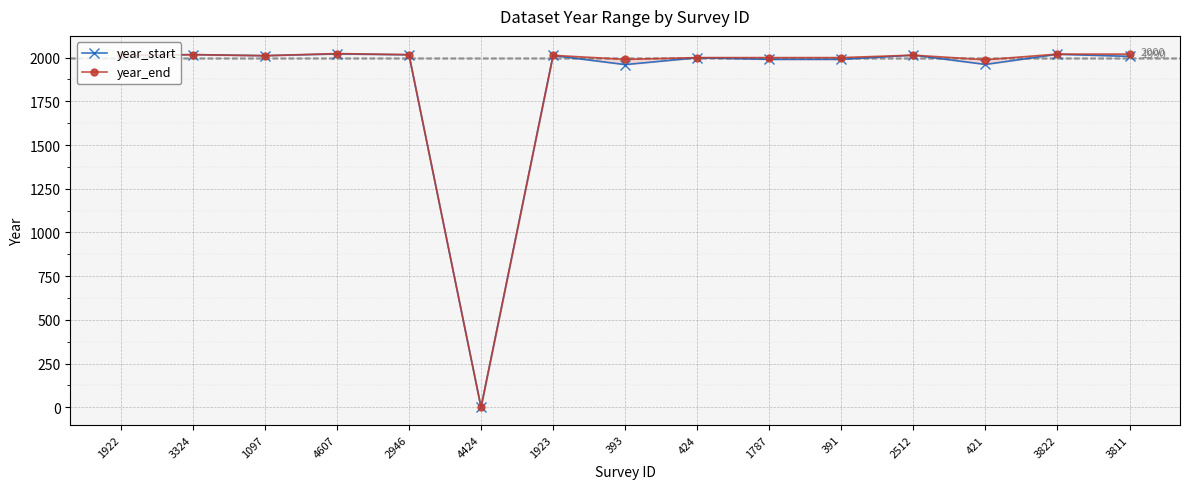

Does the chart display data point markers on the line(s)?

Yes